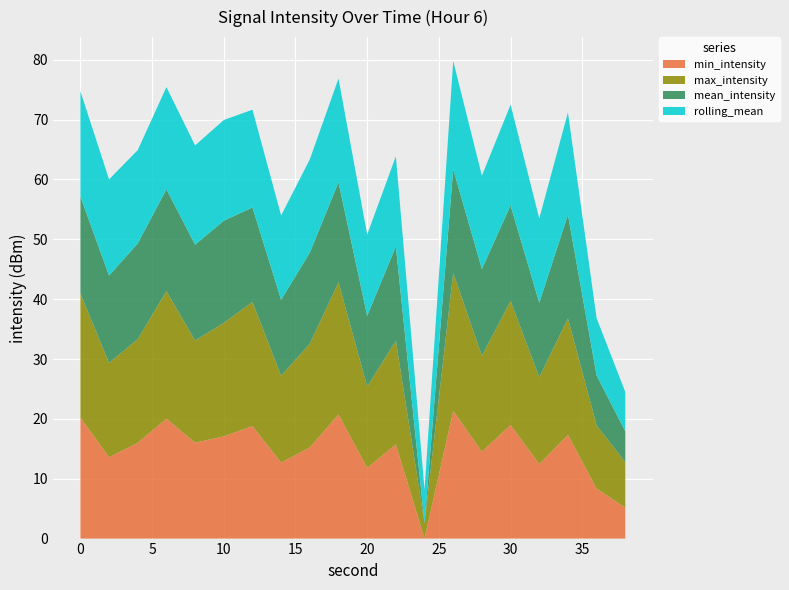

What is the maximum value for min_intensity?

21.3